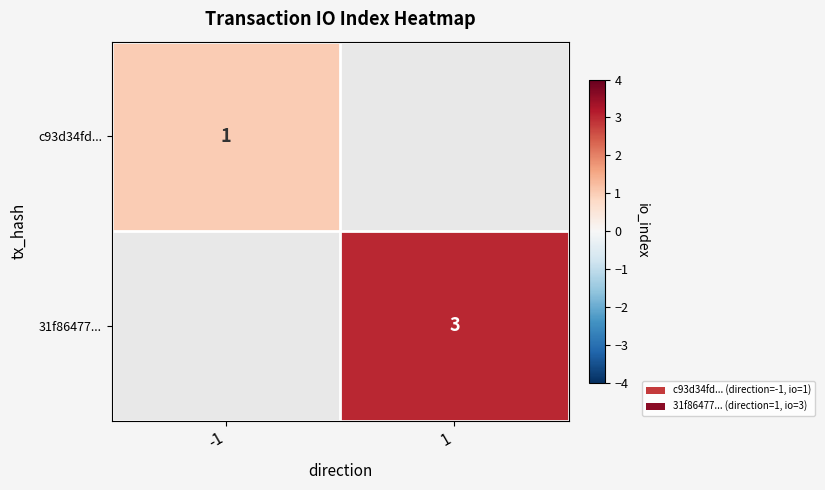

Which has a higher value, -1 or 1?

1